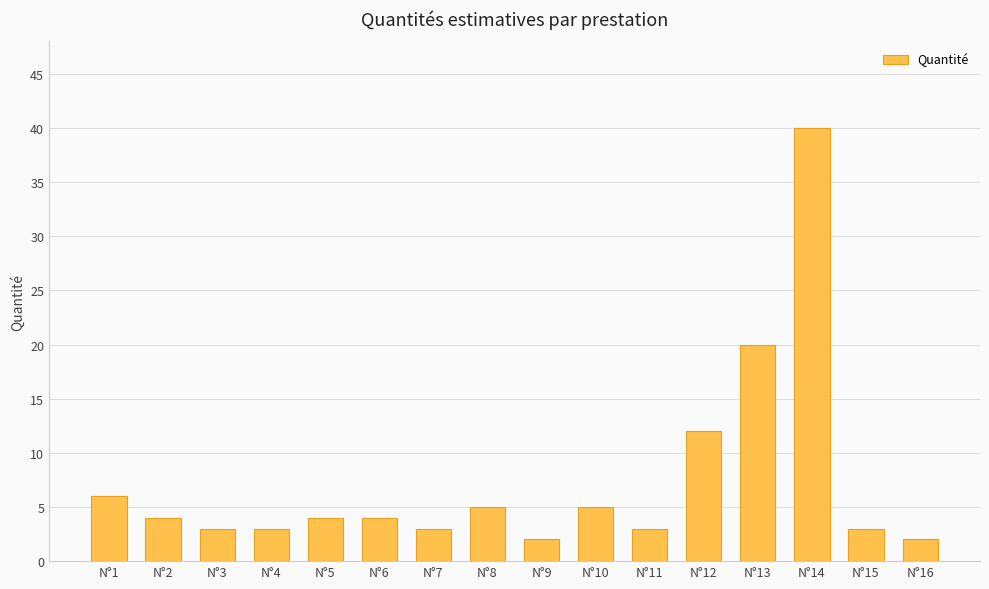

Read the value at N°8.

5